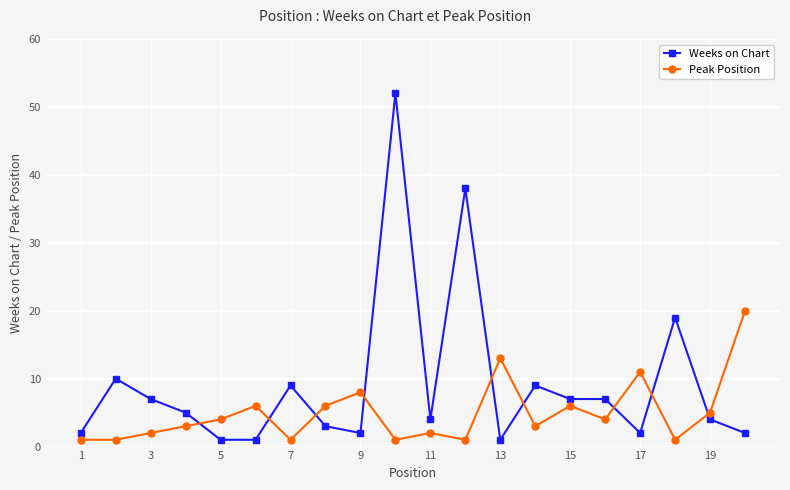

Rank the series by their maximum value, from highest to lowest.

Weeks on Chart, Peak Position